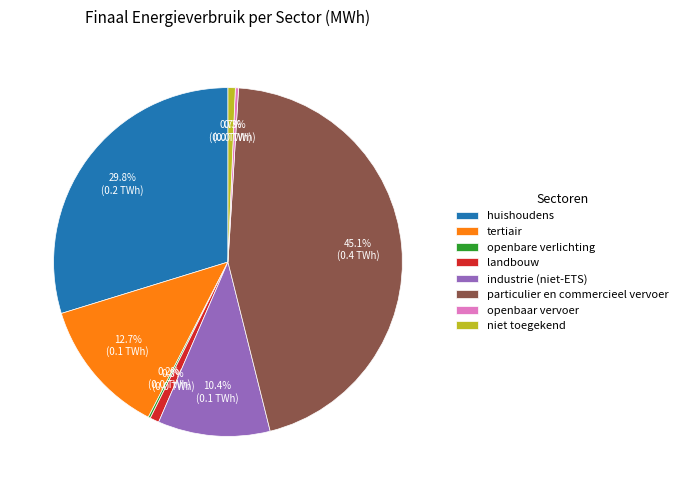

The industrie (niet-ETS) slice represents 19% of the pie. True or false?

False